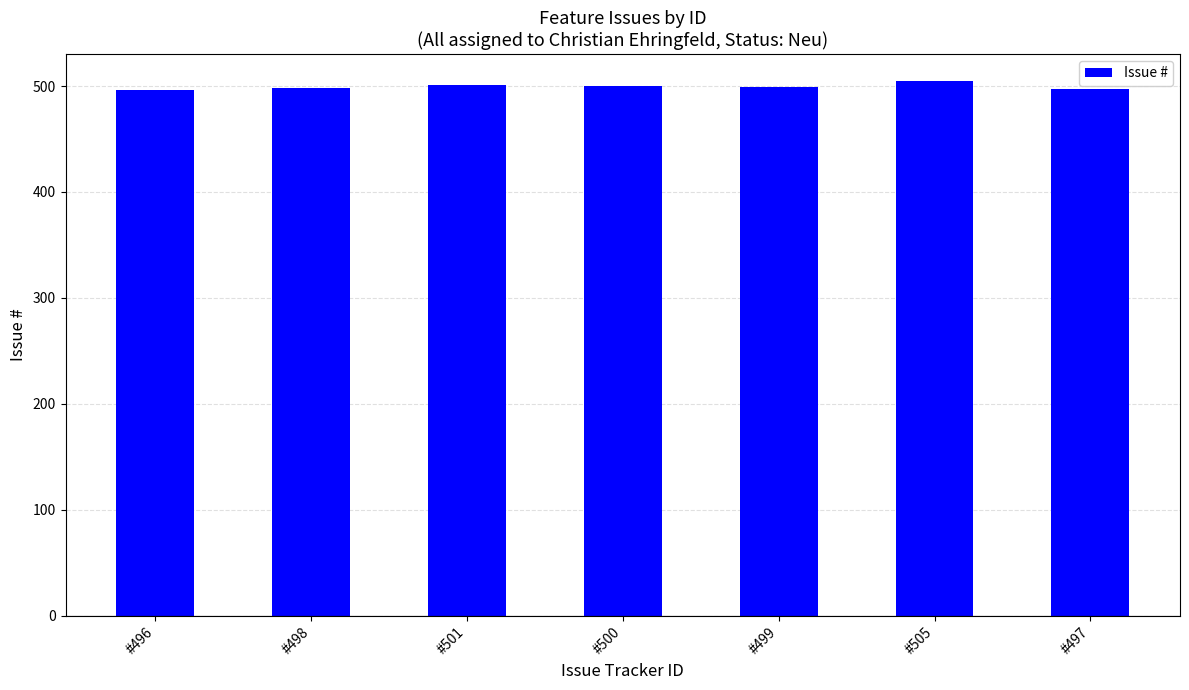

What is the difference between the second highest and second lowest values?

4